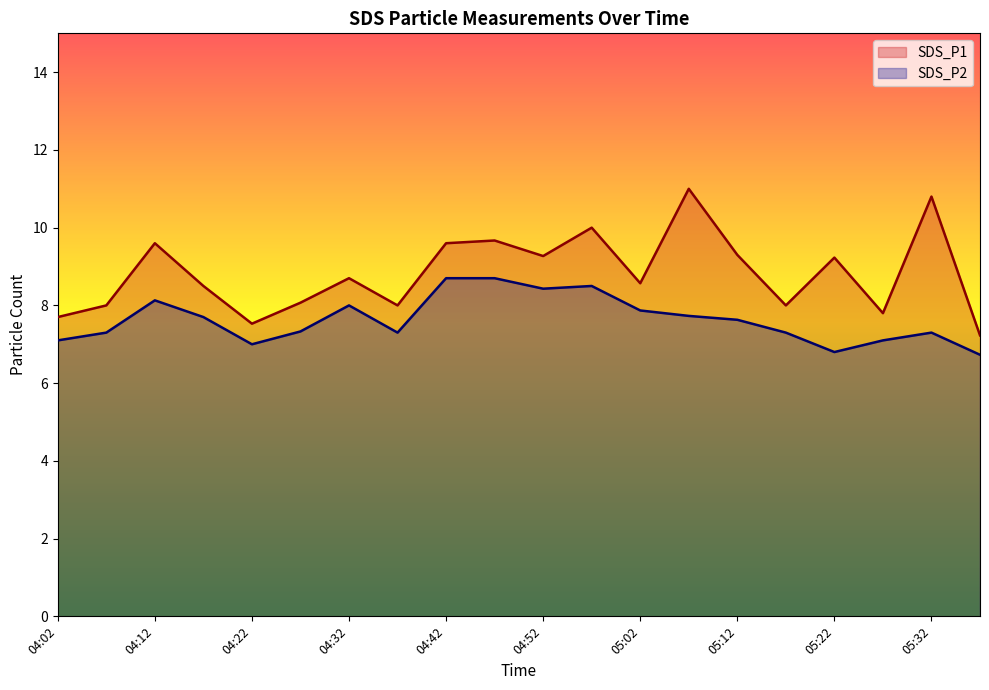

What is the average value of the SDS_P2 series?

7.6